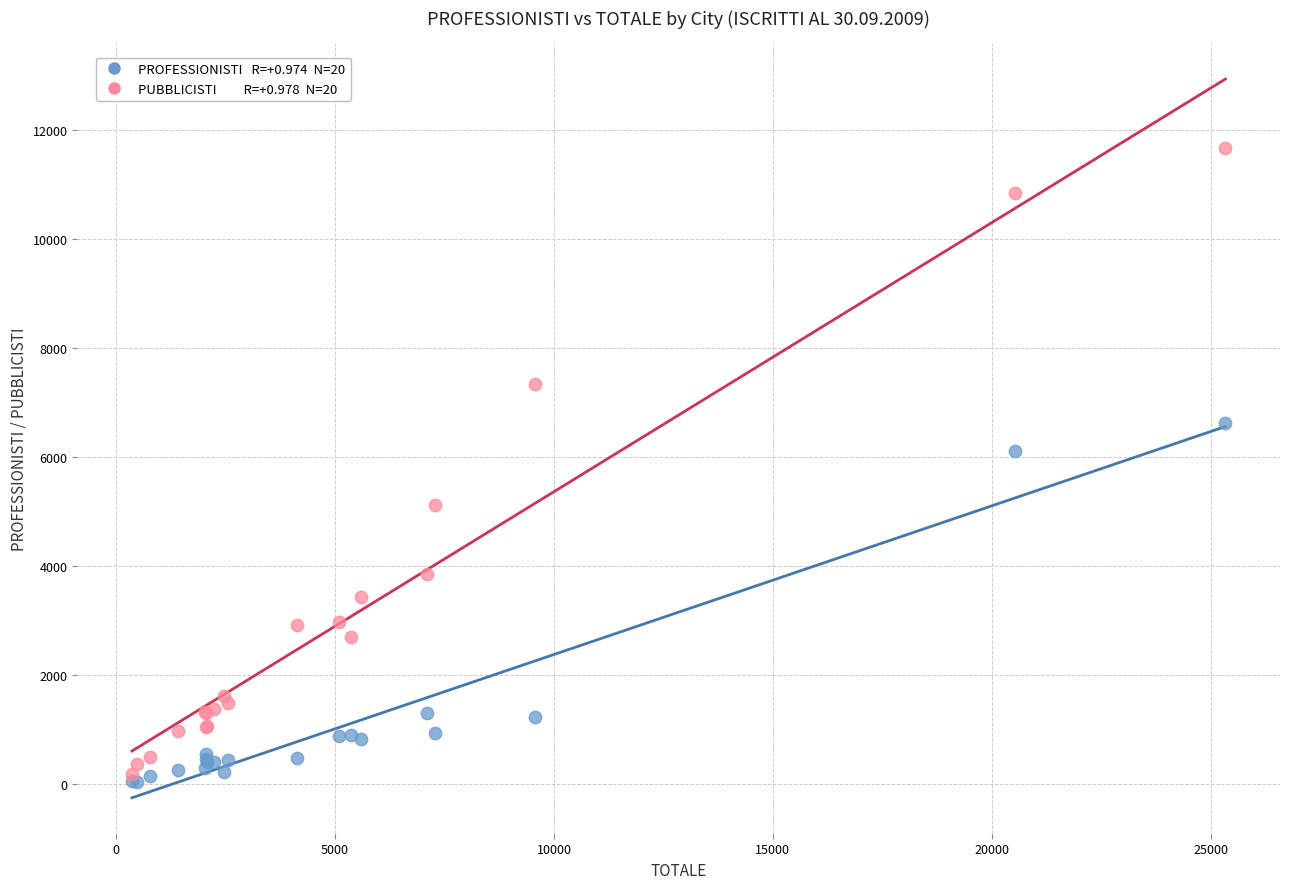

Across all series, what Y value is closest to 5863?

6107